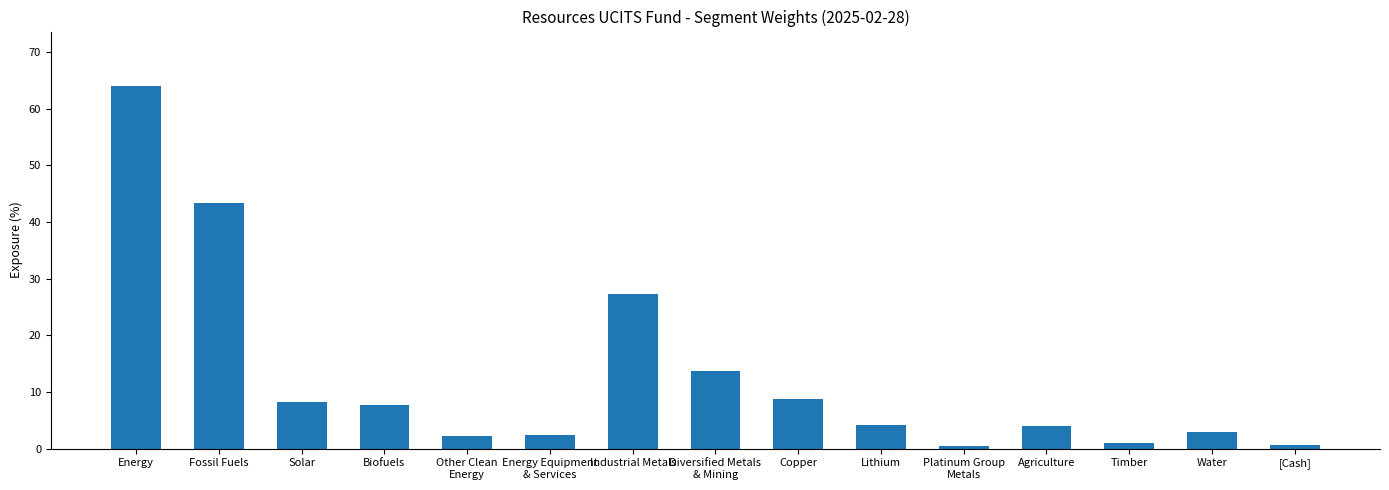

At which label is the value closest to 32?

Industrial Metals